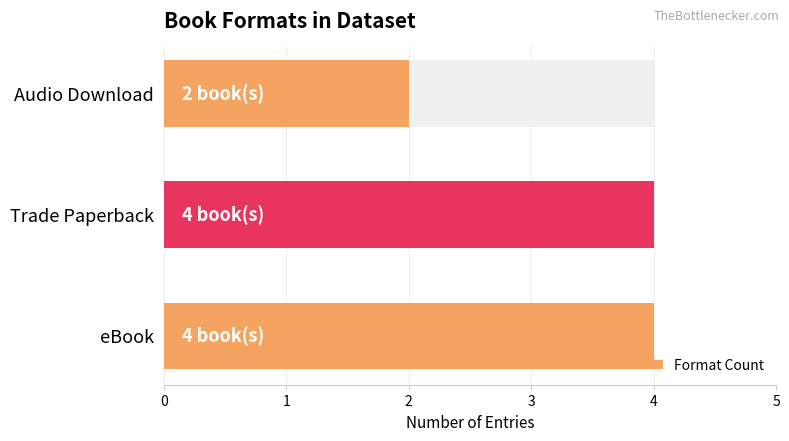

What is the value of the 1st bar from the left?

4